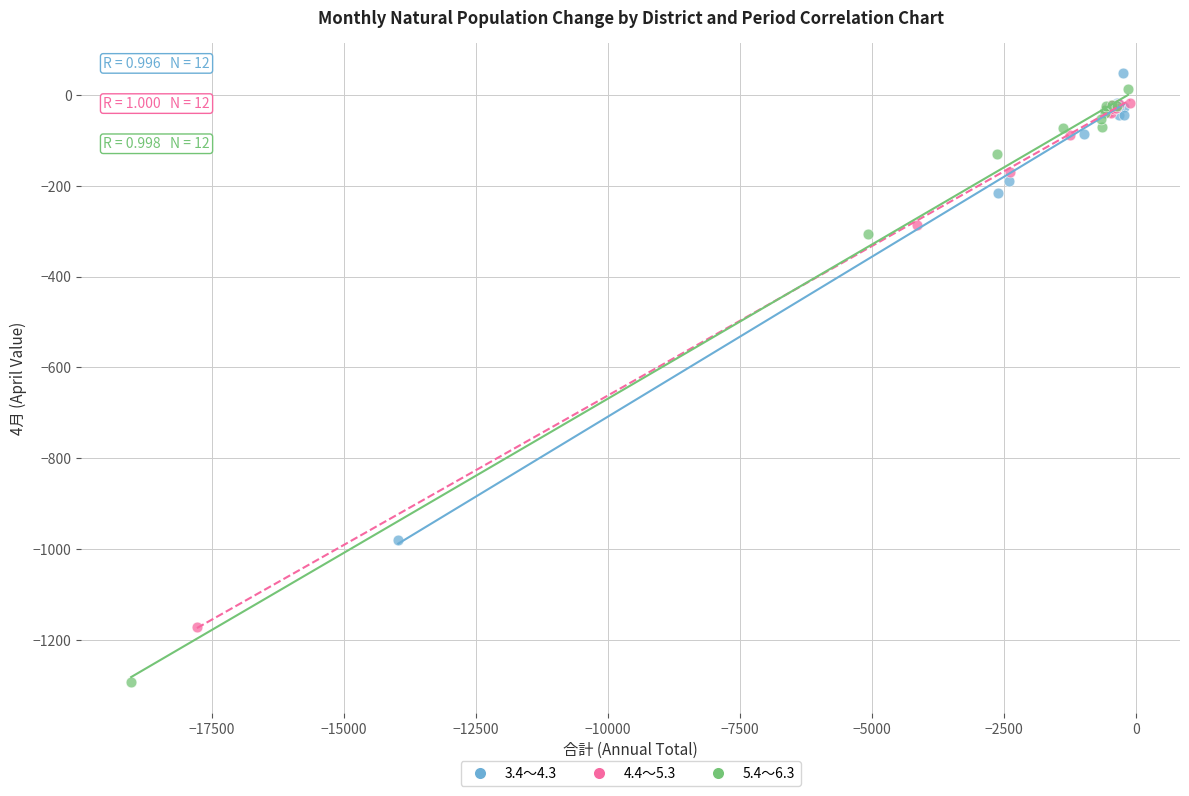

Which series has the largest Y range (max minus min)?

5.4～6.3